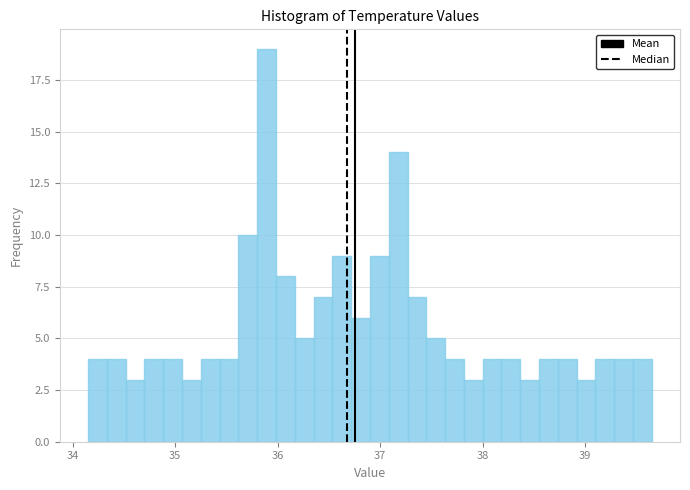

Read against the x-axis, roughly where is the centre of the tallest bar?

35.9